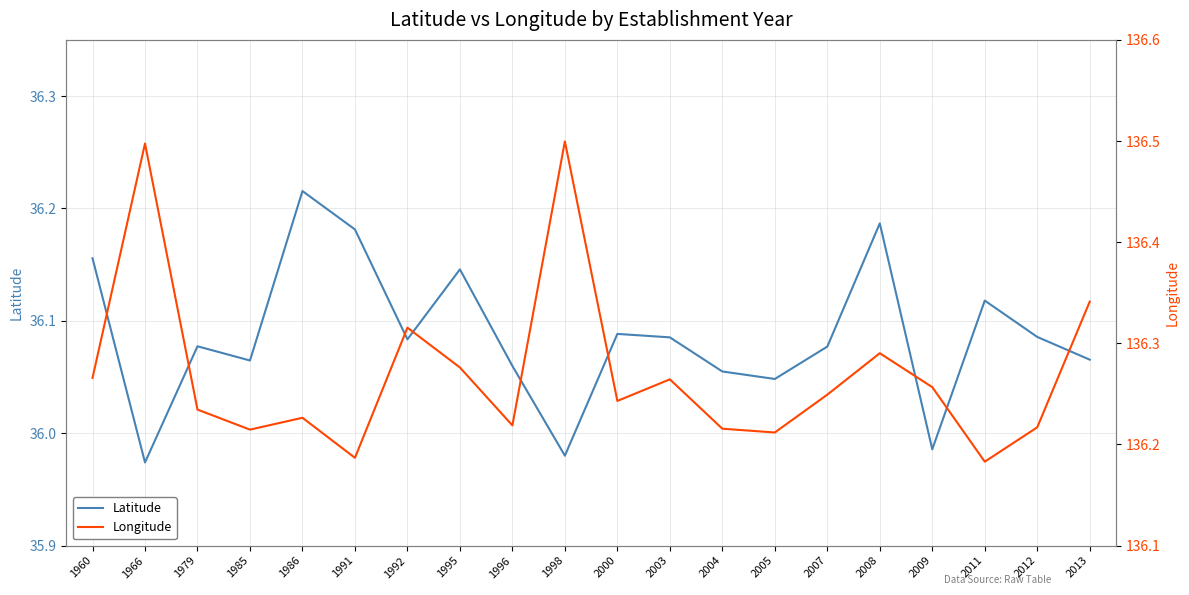

Between 2011 and 1998, which is larger?

2011